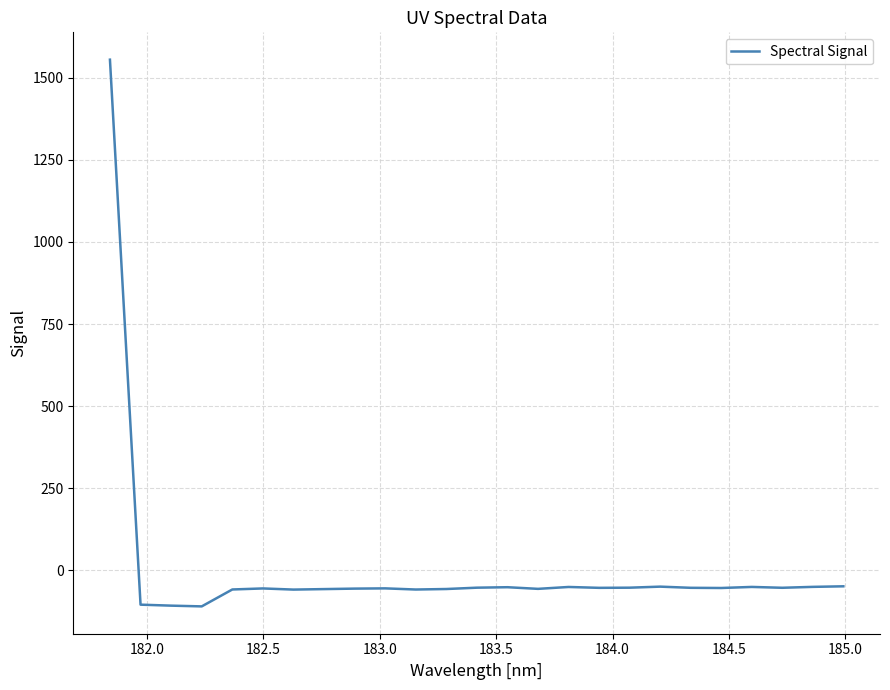

What is the maximum value shown in the chart?

1555.1